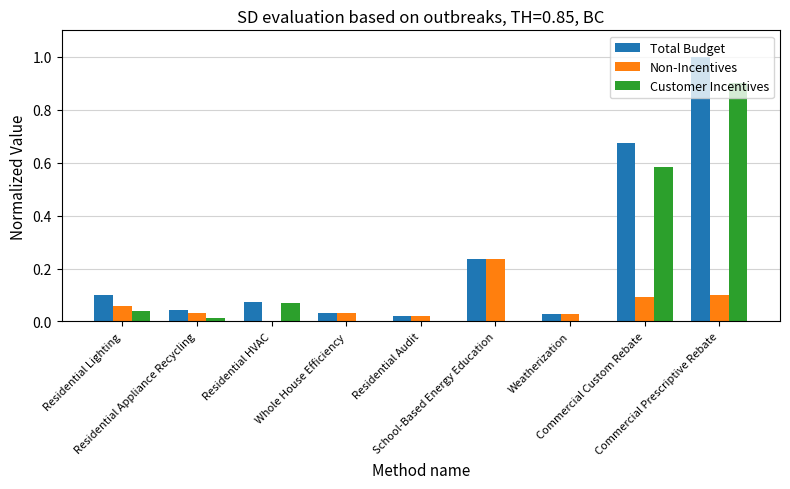

What is the highest value of the Customer Incentives series?

0.9